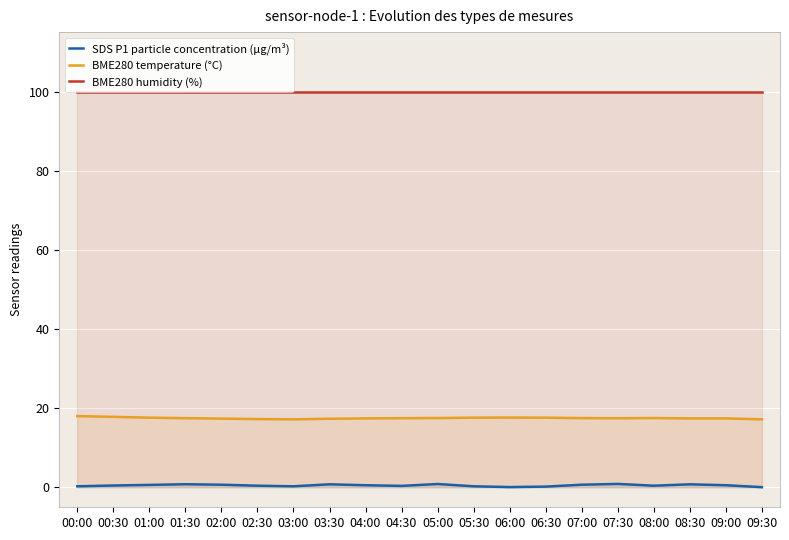

Rank the series at 08:00 from highest to lowest value.

BME280 humidity (%), BME280 temperature (°C), SDS P1 particle concentration (µg/m³)